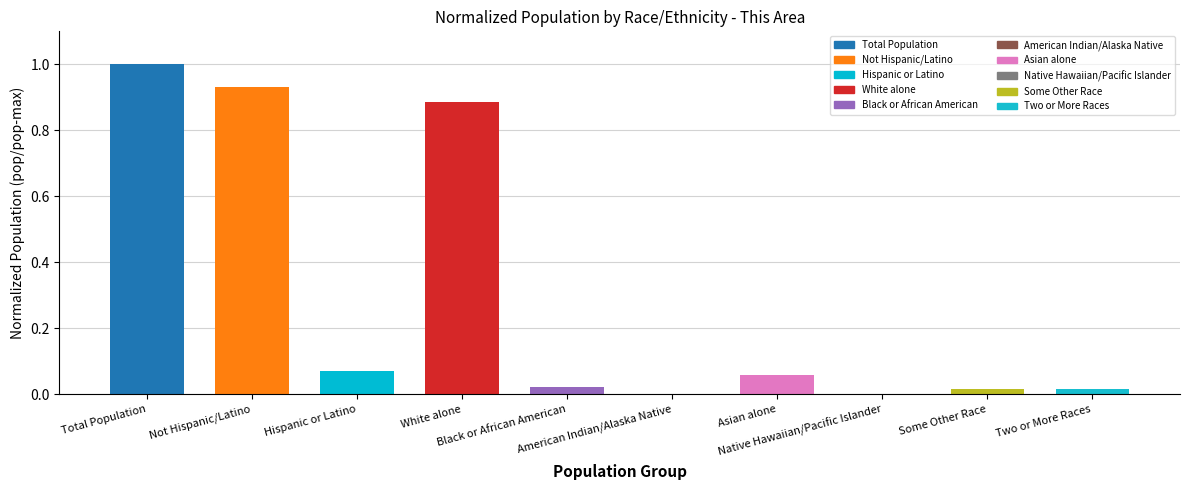

Between White alone and American Indian/Alaska Native, which is larger?

White alone